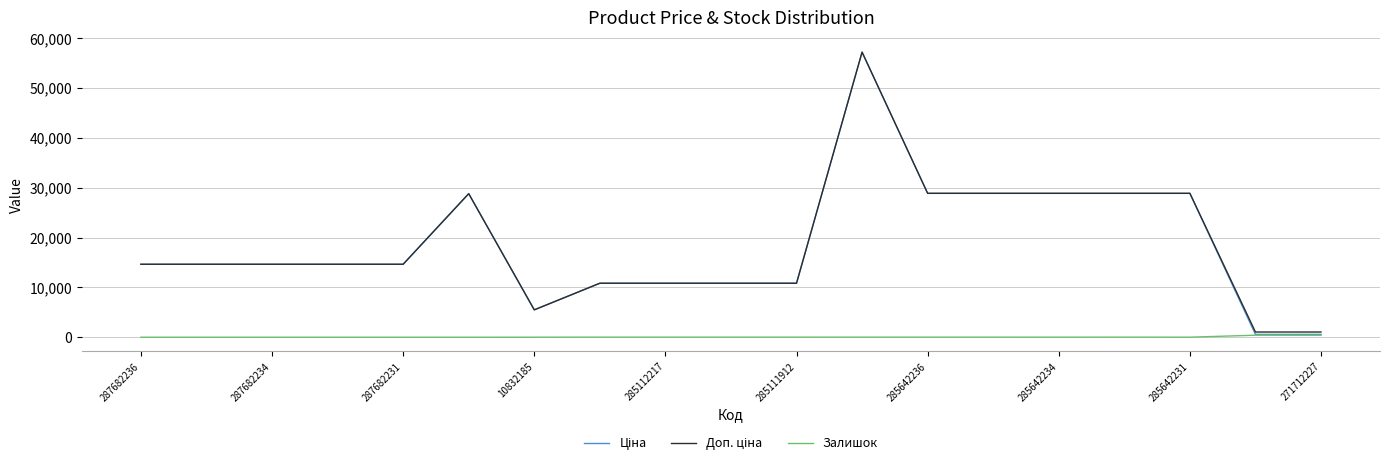

What is the greatest value displayed?

57235.5